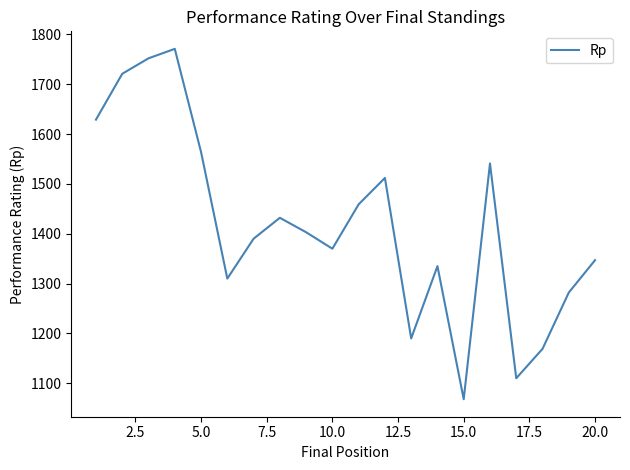

How many interior local peaks (higher than both neighbors) does the data have?

5